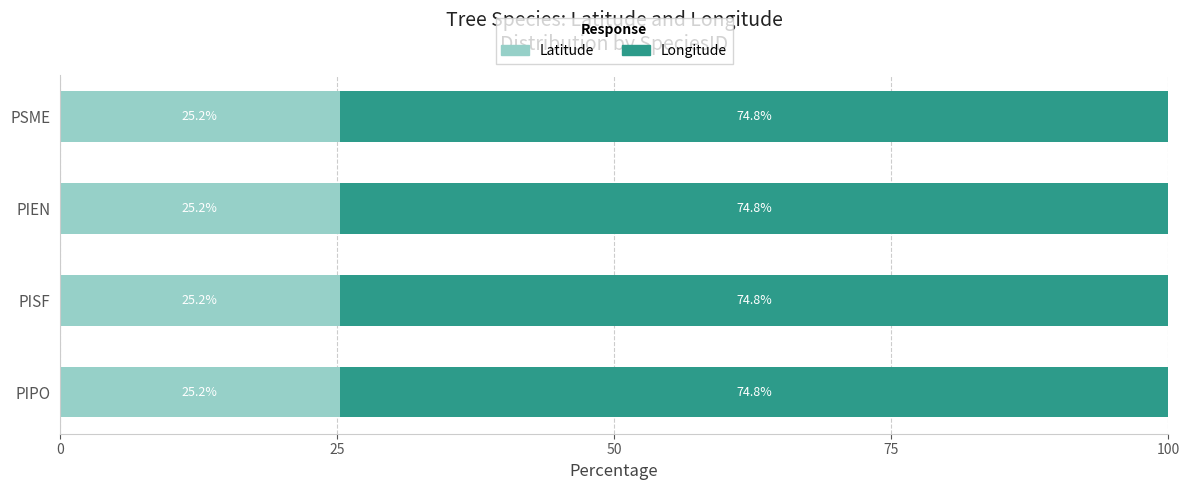

What is the maximum value for Latitude?

25.2